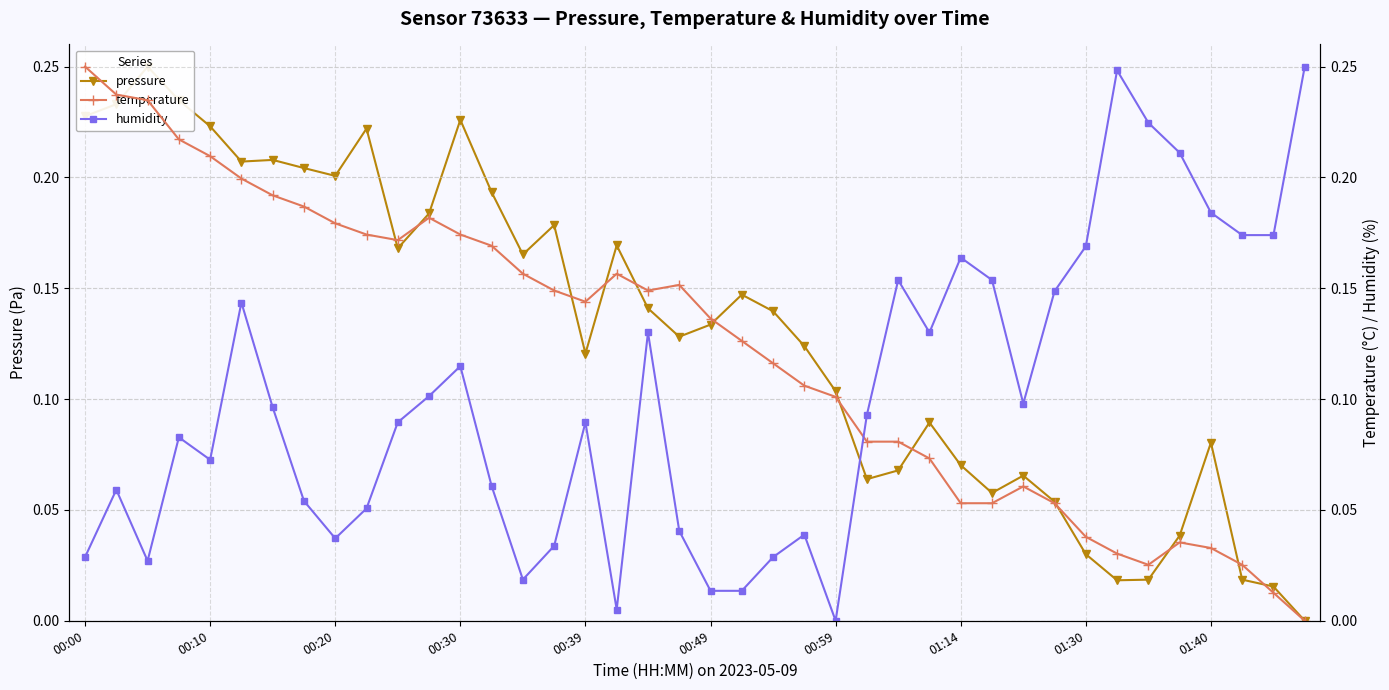

What is the total value across all series at 17?

0.3